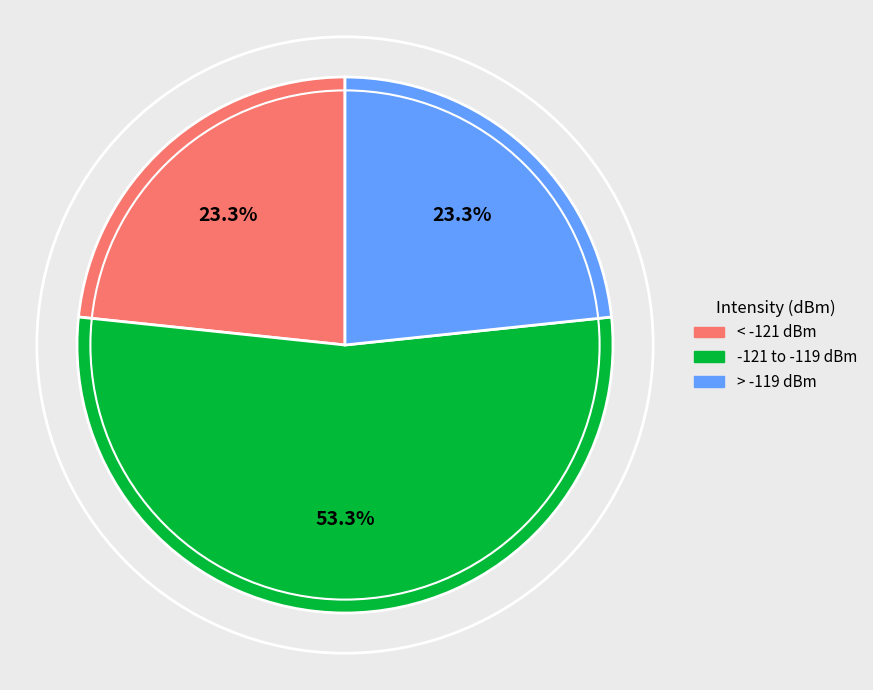

Is -121 to -119 dBm the majority of the pie?

Yes